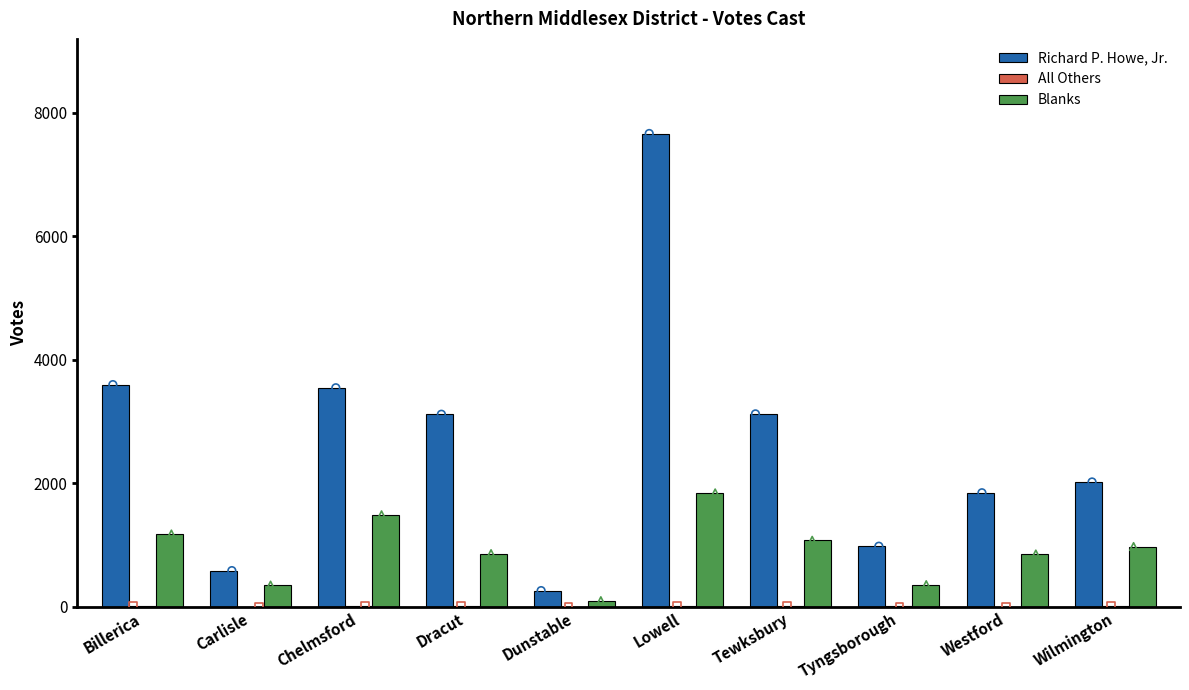

What are all the series names shown in the legend?

Richard P. Howe, Jr., All Others, Blanks